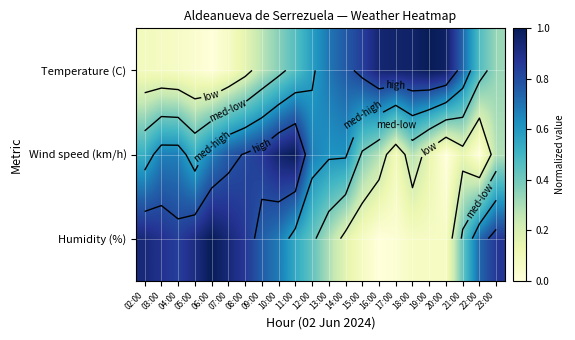

True or false: Wind speed (km/h) has a value of -0.6 at 20:00.

False